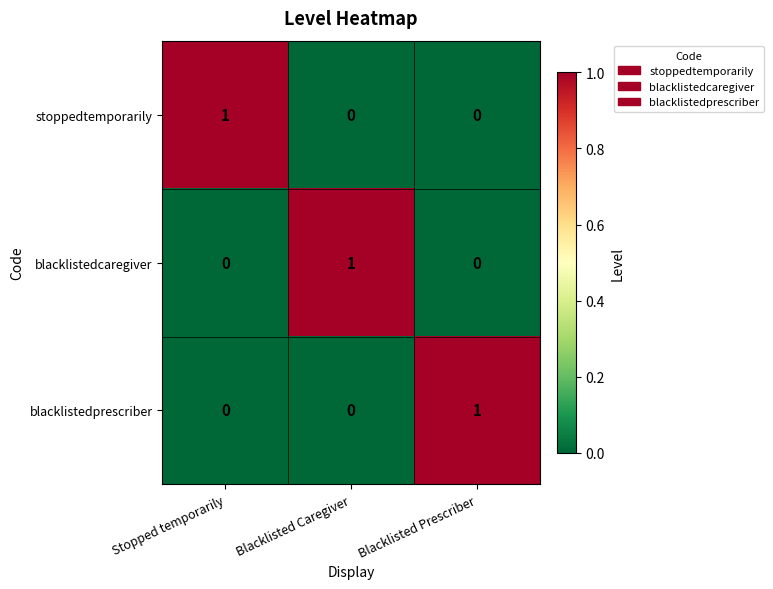

At how many categories does at least one series exceed 0?

3